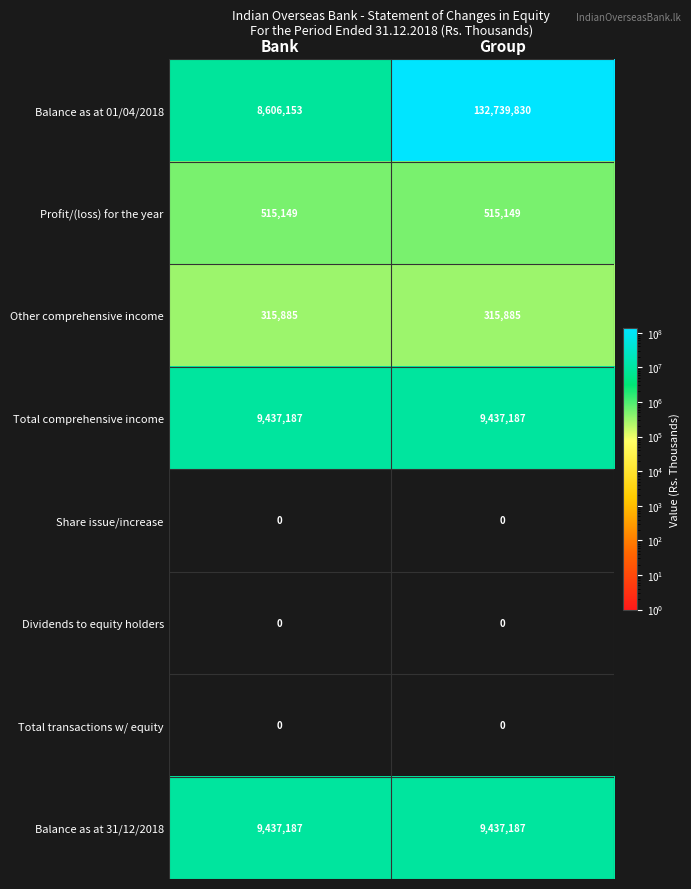

True or false: Profit/(loss) for the year has a value of 515149 at Group.

True